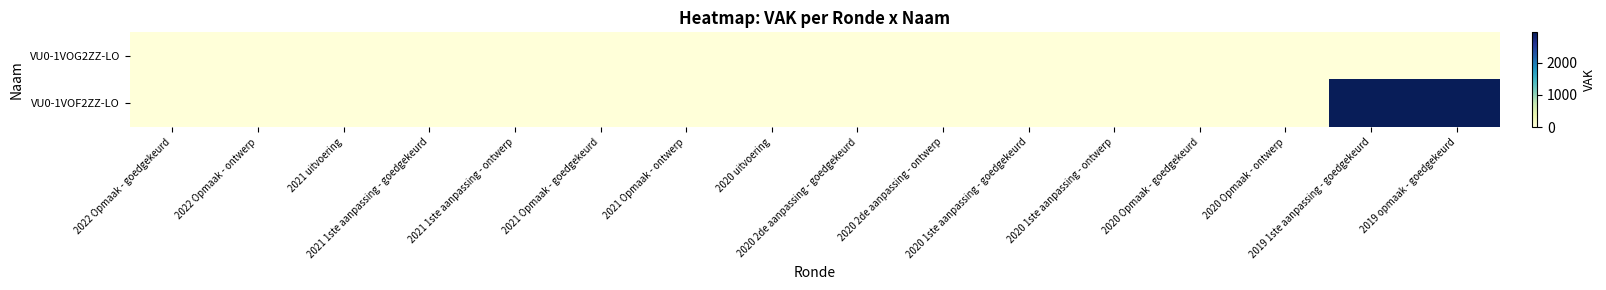

Which label corresponds to the smallest value in the chart?

2022 Opmaak - goedgekeurd